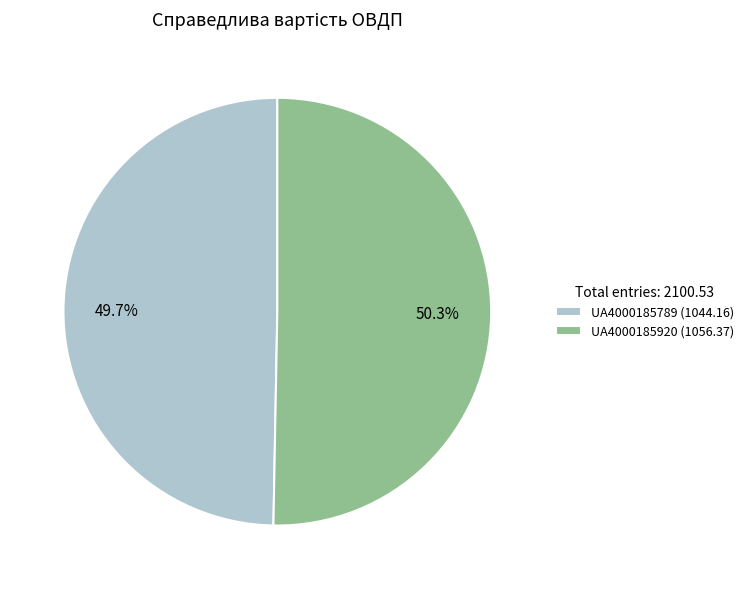

Is there a majority slice in this chart?

Yes